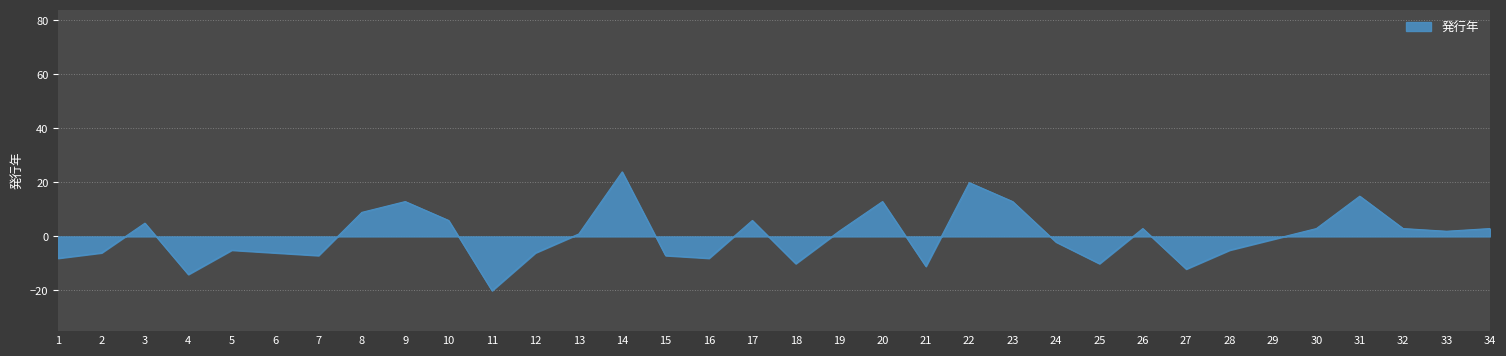

What is the change in value from 22 to 27?

-32.0